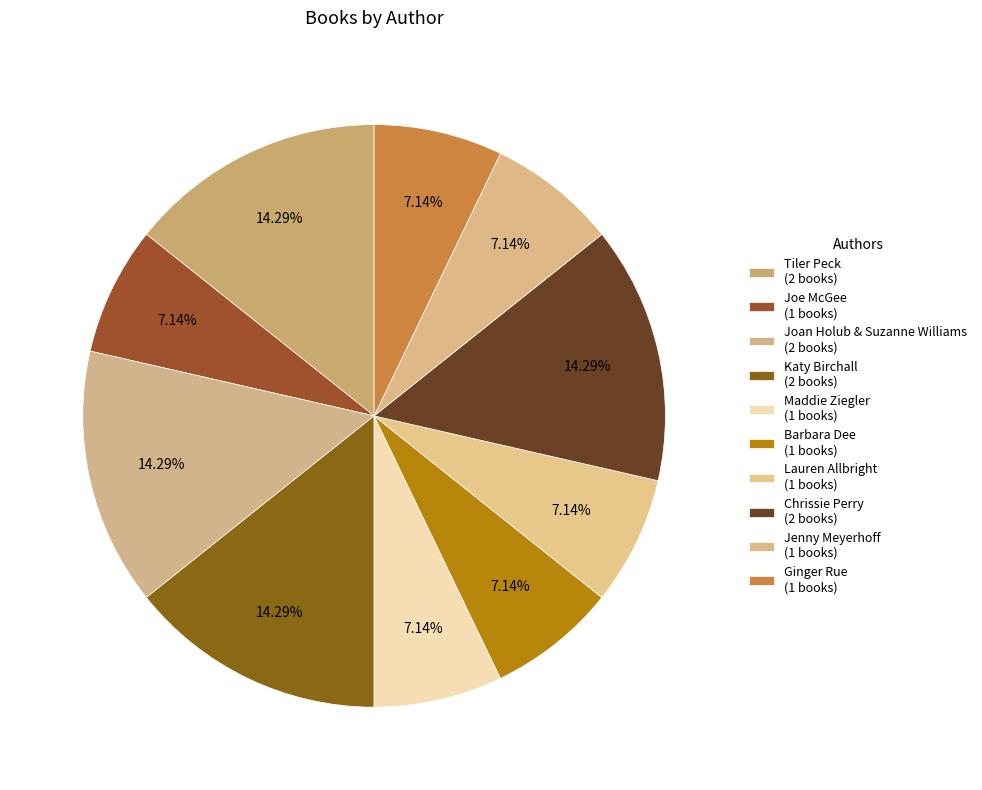

To the nearest percent, what portion does Ginger Rue represent?

7%